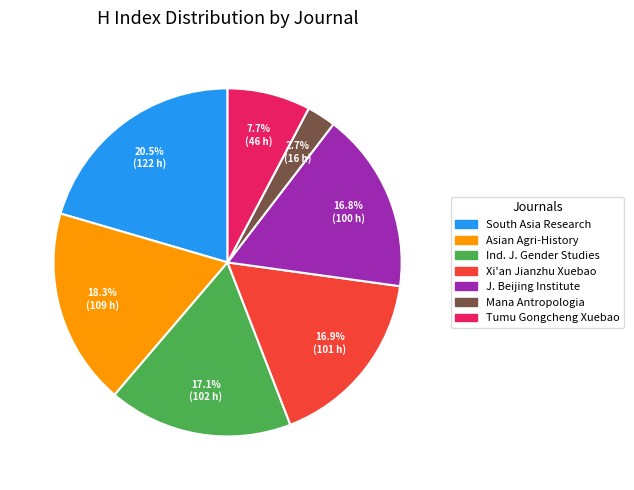

Does any single category account for the majority?

No